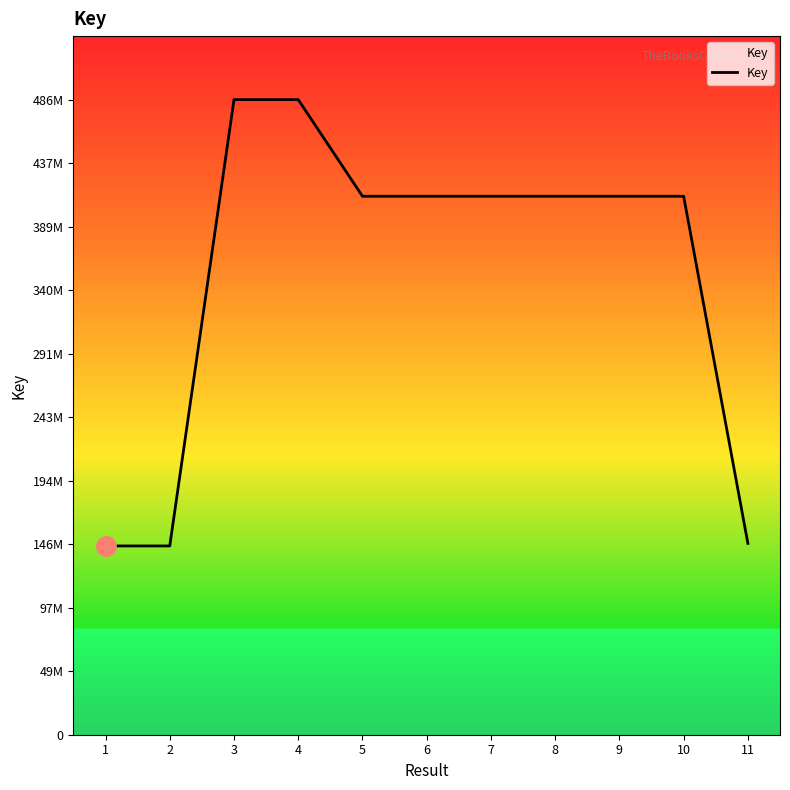

Rank the categories by value from highest to lowest.

3, 4, 6, 7, 5, 8, 9, 10, 11, 2, 1